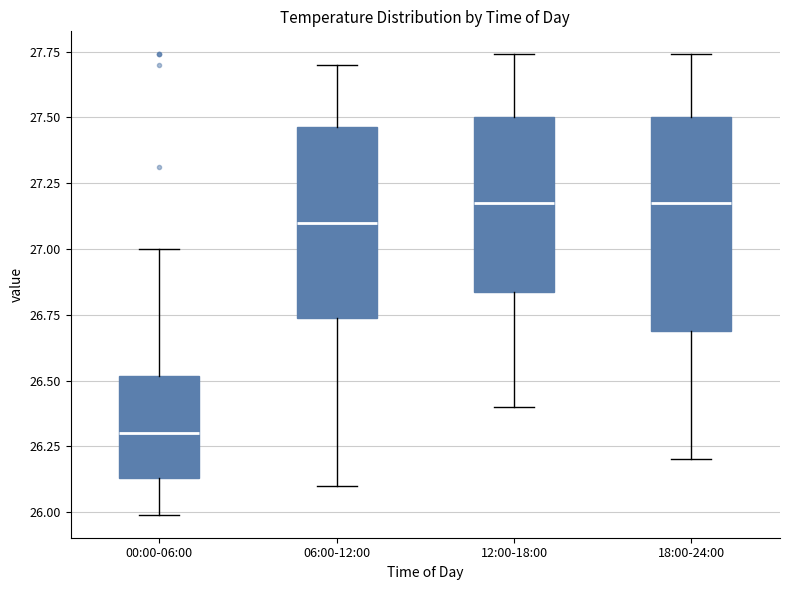

Where does the upper whisker of the box for 06:00-12:00 end on the y-axis? The values are not printed on the chart, so give them approximately, as read against the axis.

27.70